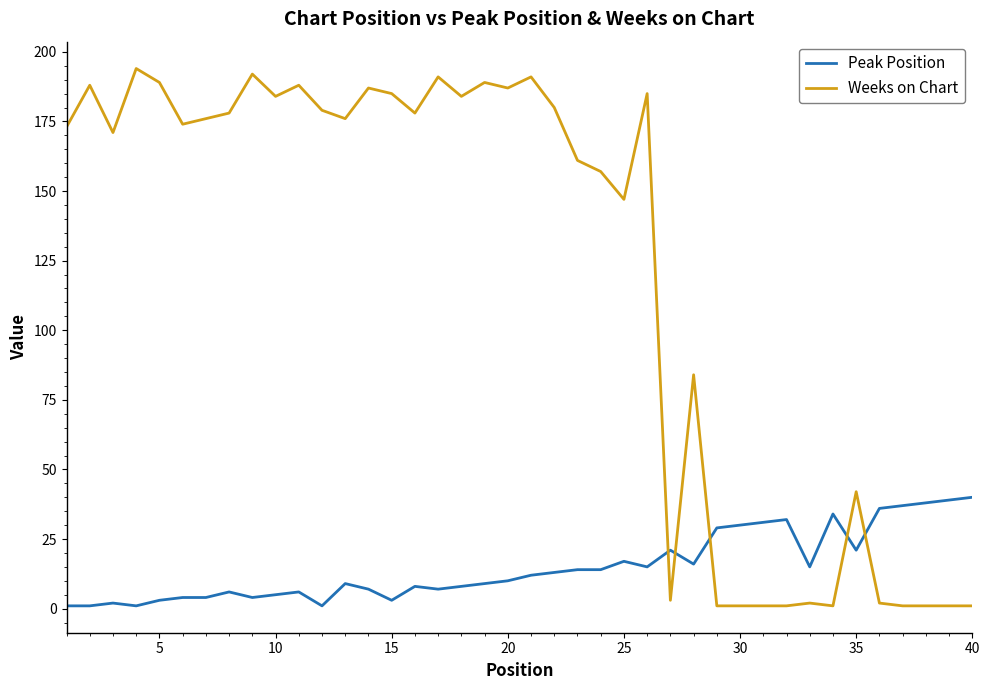

Reading left to right, extract all data points from this chart.

Peak Position: 1	1	2	1	3	4	4	6	4	5	6	1	9	7	3	8	7	8	9	10	12	13	14	14	17	15	21	16	29	30	31	32	15	34	21	36	37	38	39	40
Weeks on Chart: 173	188	171	194	189	174	176	178	192	184	188	179	176	187	185	178	191	184	189	187	191	180	161	157	147	185	3	84	1	1	1	1	2	1	42	2	1	1	1	1